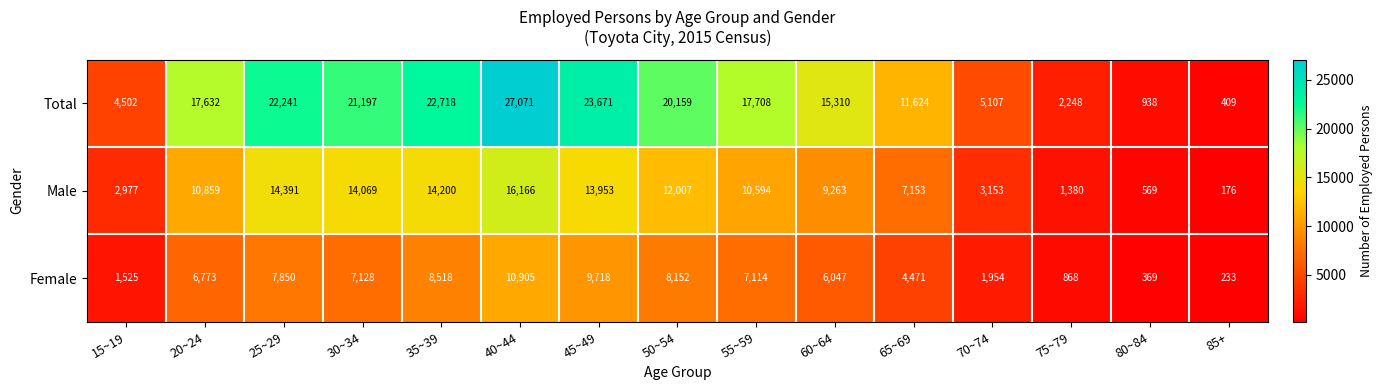

What is the difference between the second highest and second lowest values in the Male series?

13822